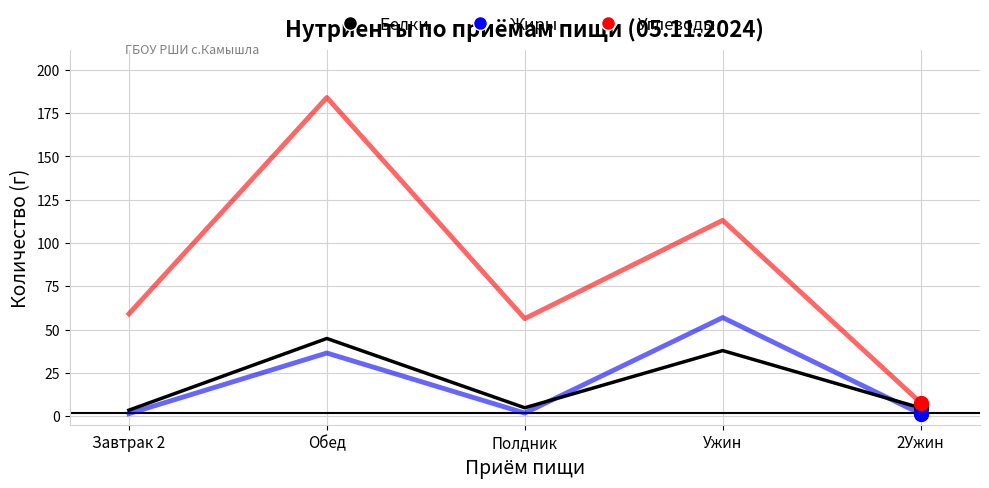

What is the sum of all Углеводы values?

420.2